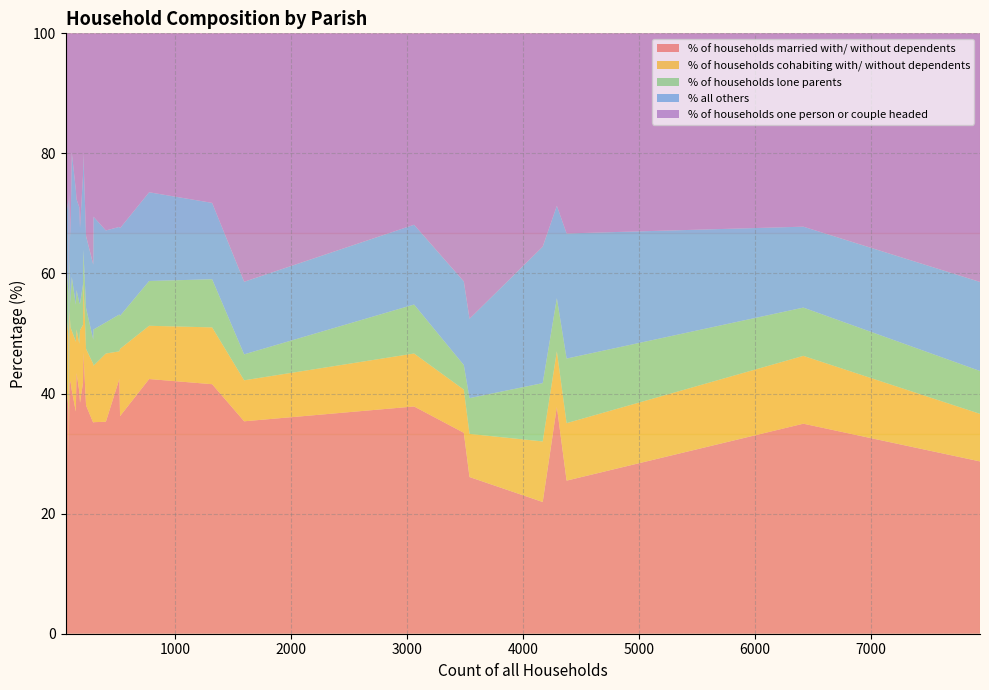

What is the minimum value for % of households married with/ without dependents?

21.9